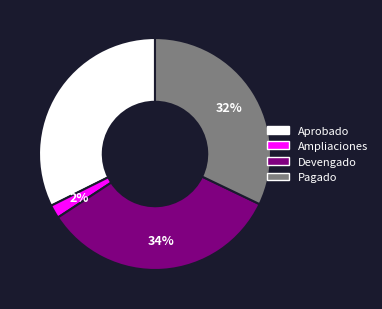

Is it true that Aprobado is 99% of the pie?

False